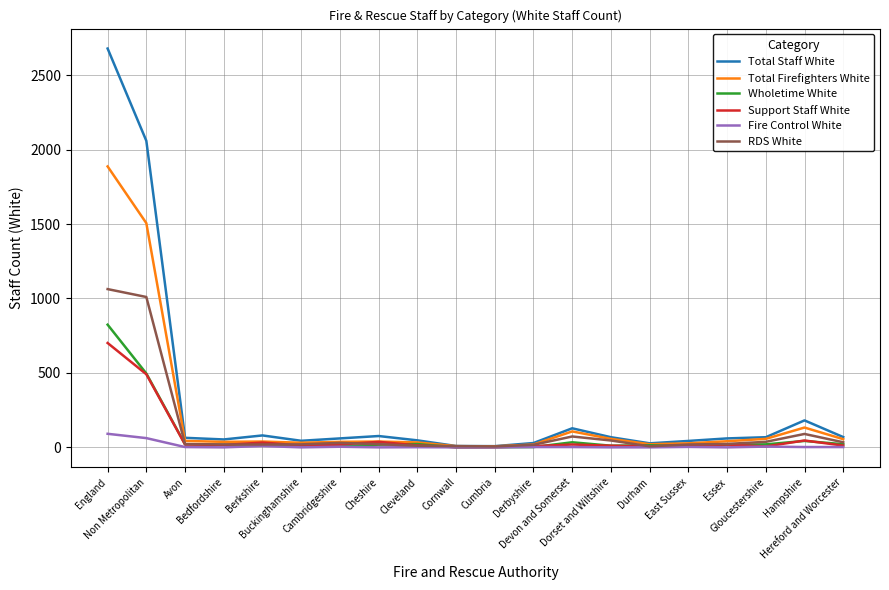

Is it true that Fire Control White equals 0 at Dorset and Wiltshire?

True